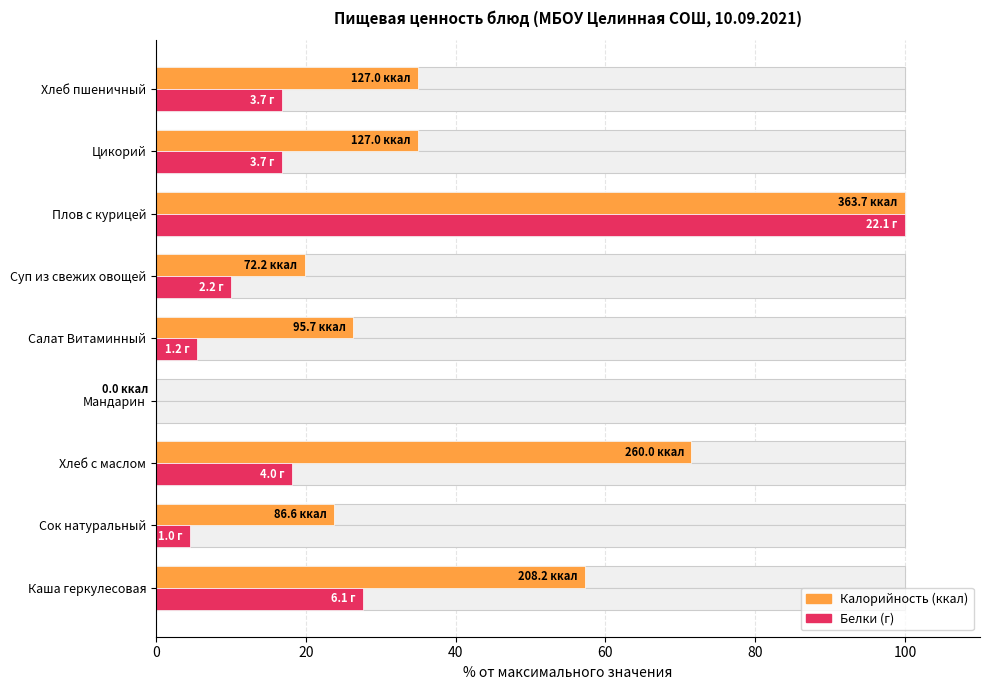

What is the highest value of the Белки series?

100.0